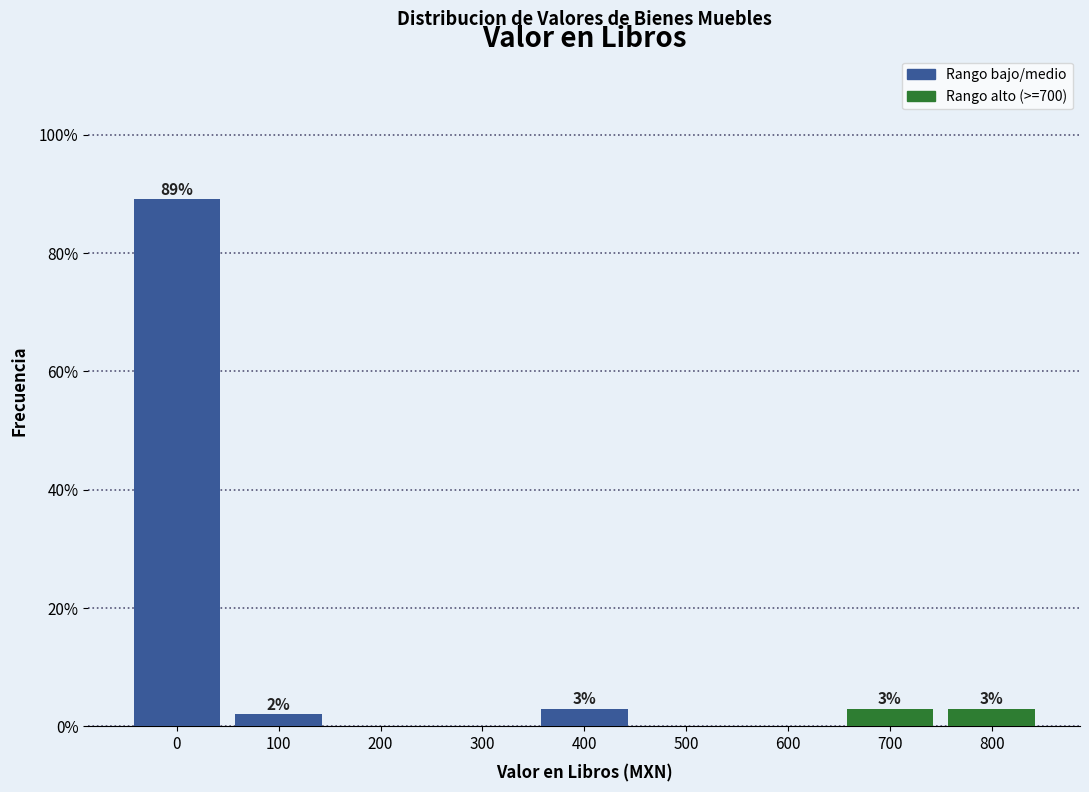

What is the sum of all values?

100.0